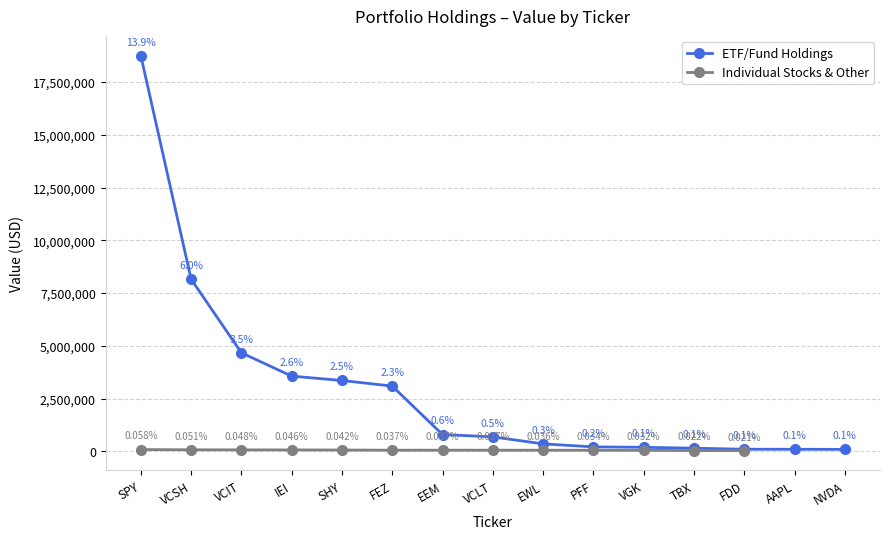

How many data points are less than 682147?

7